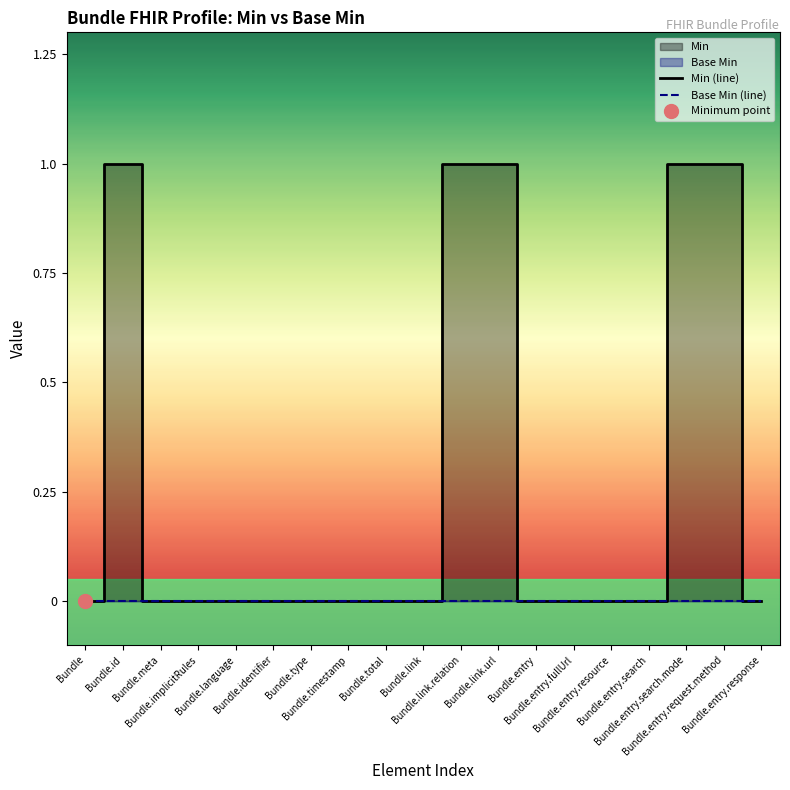

What is the highest value of the Min (line) series?

1